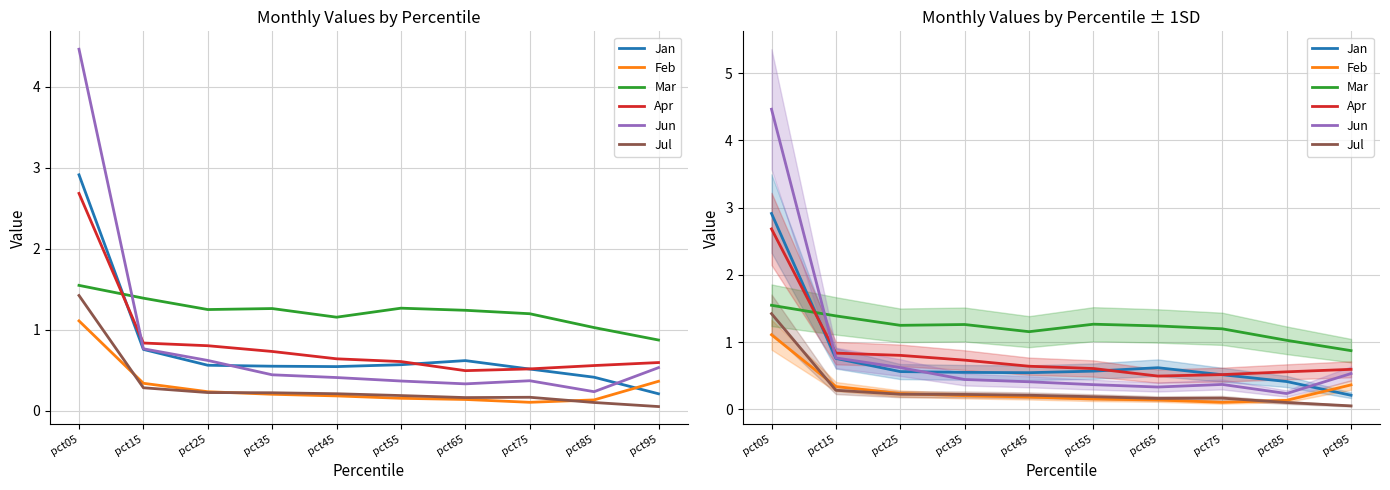

How many lines are shown in the chart?

6